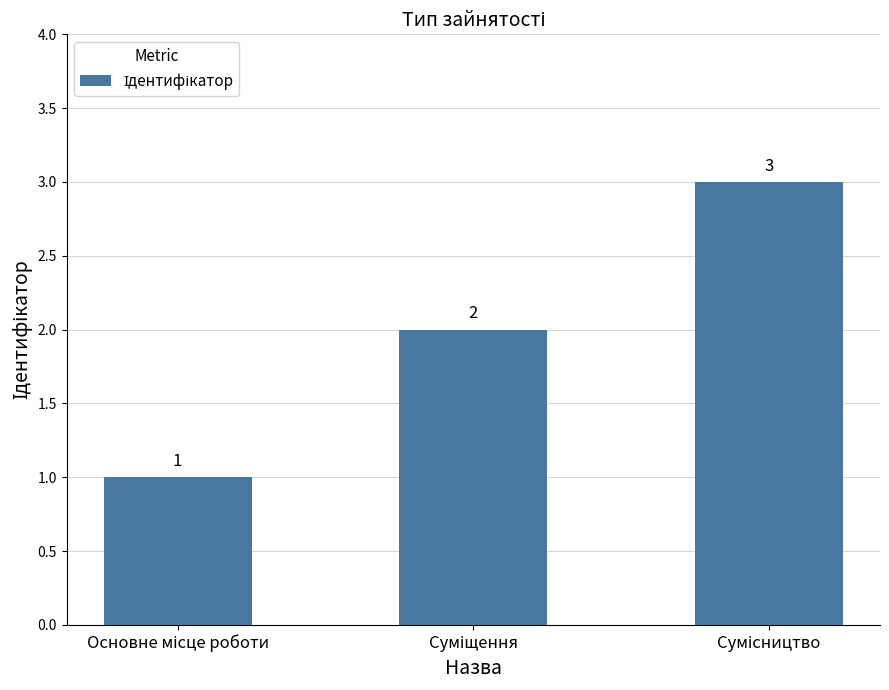

What is the maximum value shown in the chart?

3